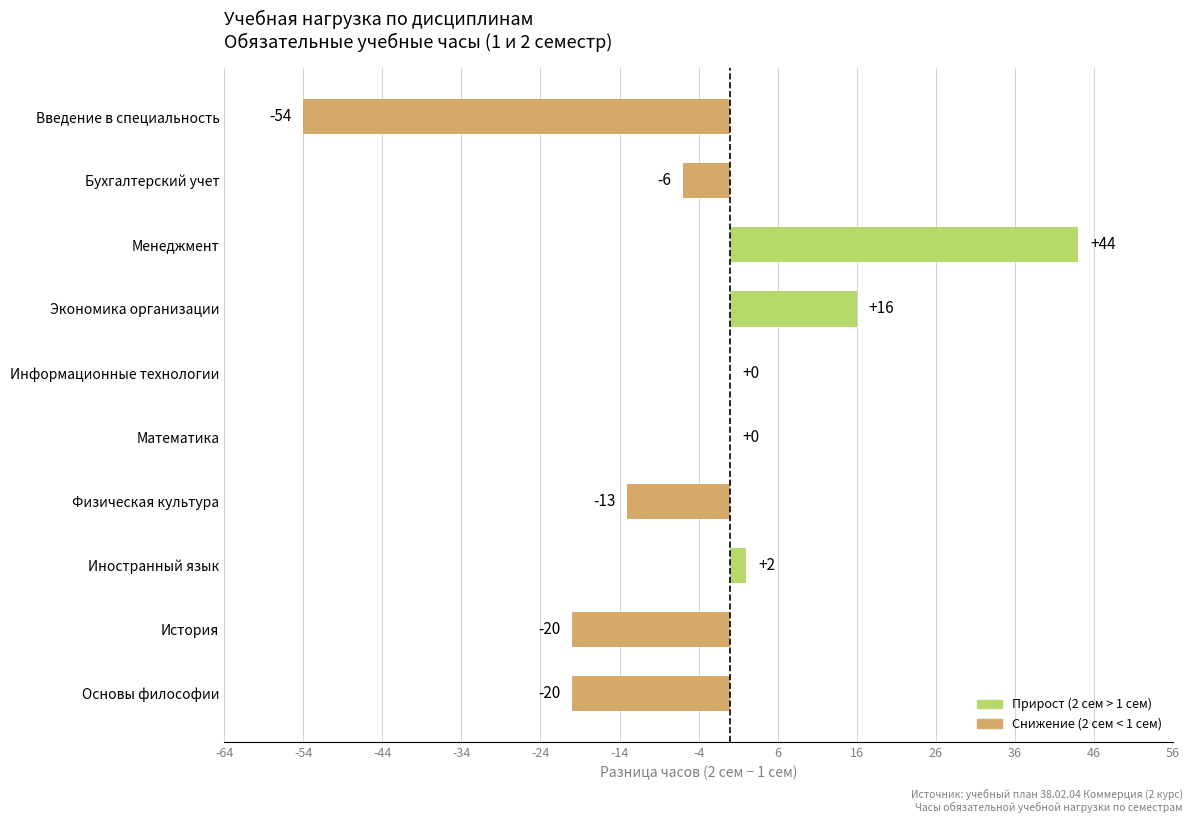

What is the sum of the values at Менеджмент and Иностранный язык?

46